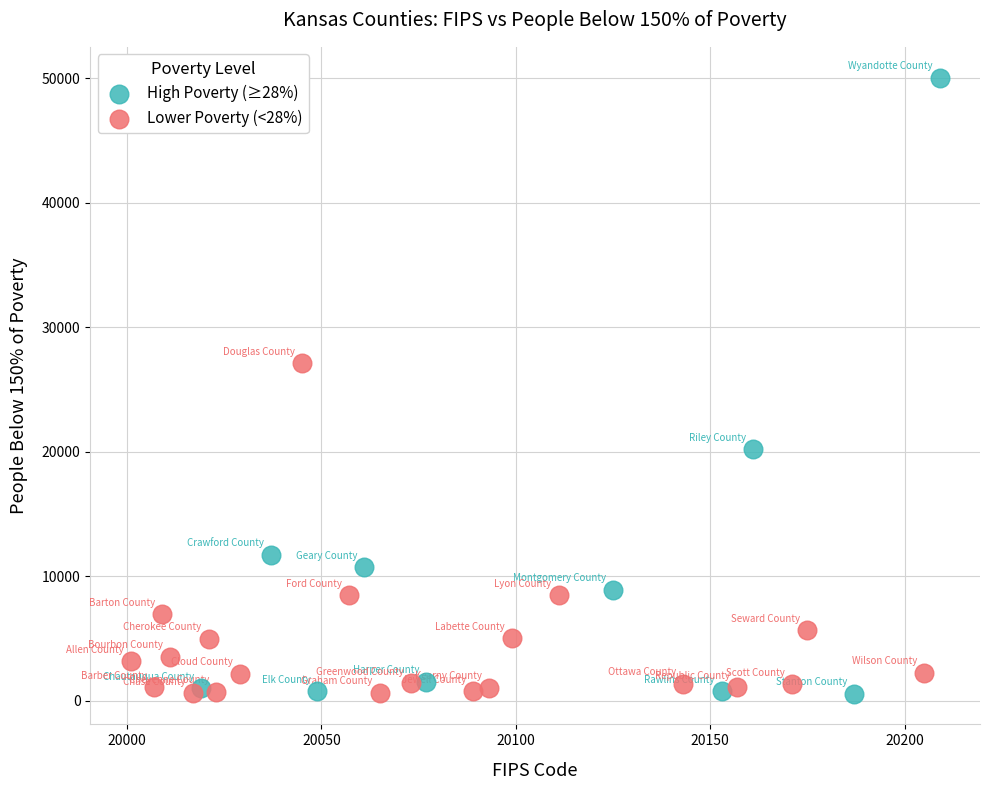

Which series has the largest Y range (max minus min)?

High Poverty (≥28%)